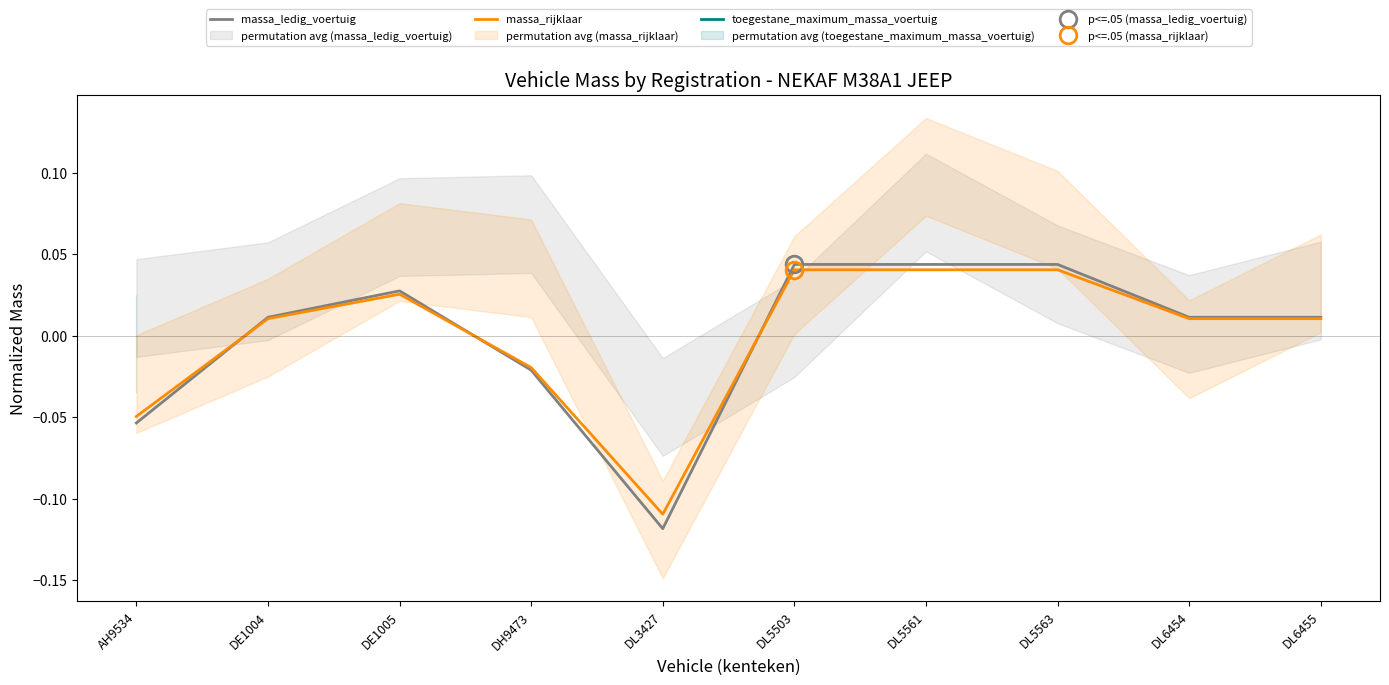

Is the value of massa_ledig_voertuig at DL5563 greater than the value of massa_rijklaar at DE1005?

Yes